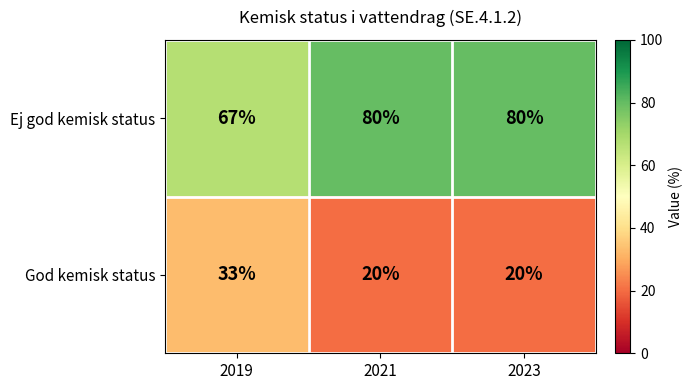

What is the approximate value of God kemisk status at 2019, to the nearest 10?

30